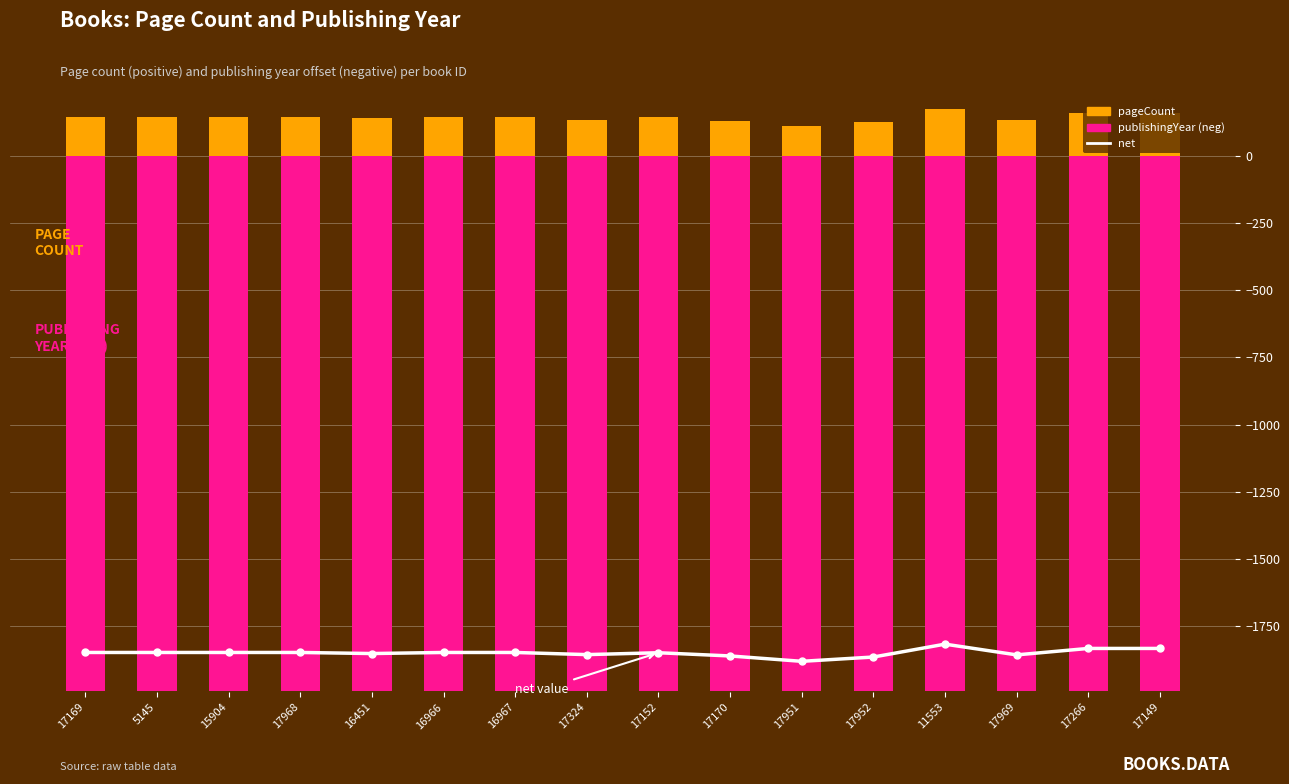

How many publishingYear (neg) values are between -1994 and -1993?

16